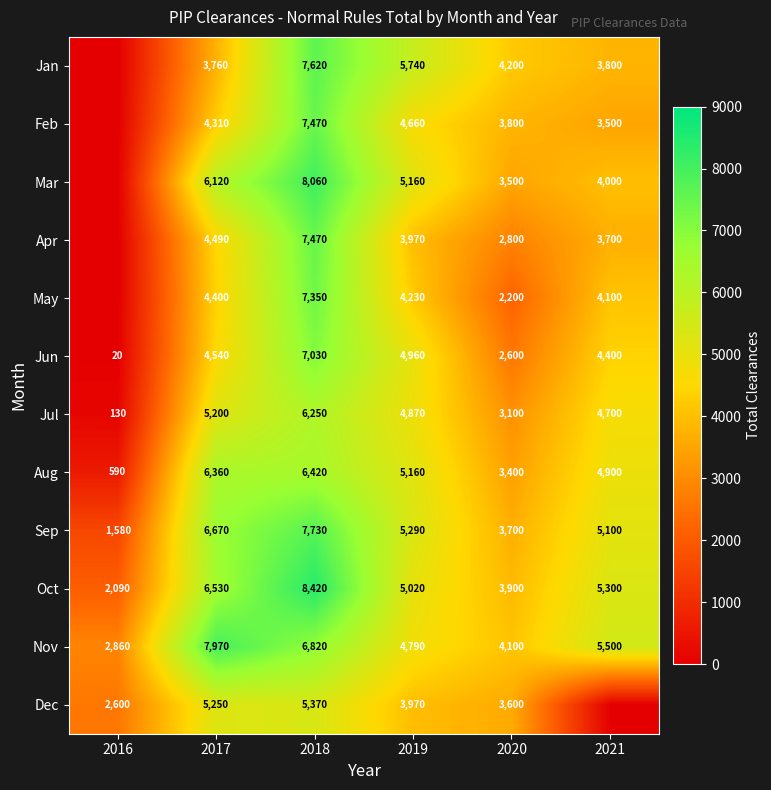

Read the Aug value at 2018.

6420